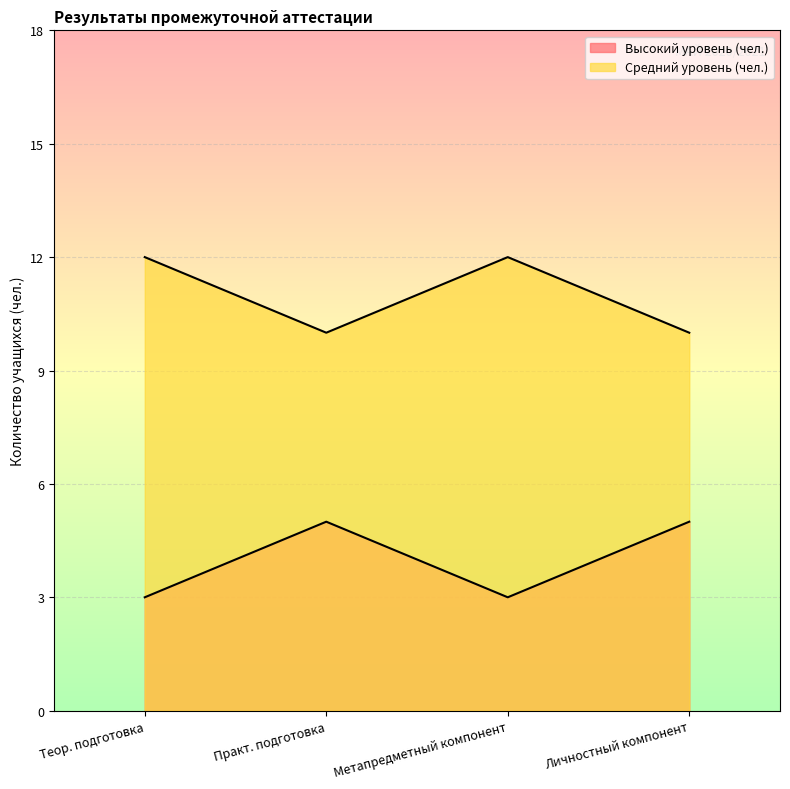

Read the Высокий уровень (чел.) value at Теор. подготовка.

3